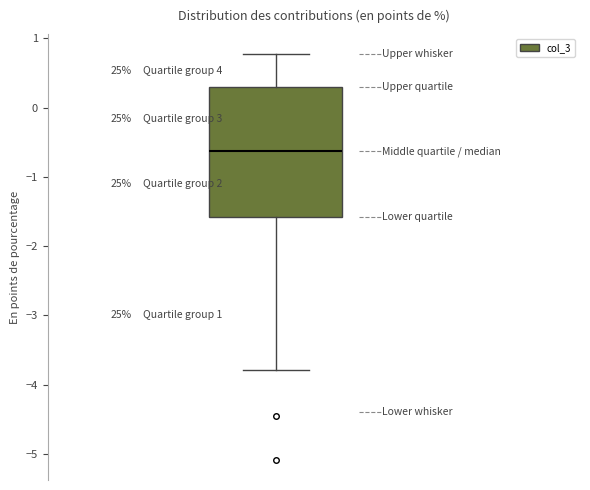

Read this box plot against the y-axis: the position of the median line, the range covered by the box, and the ends of both whiskers. The values are not printed on the chart, so give them approximately, as read against the axis.

median -0.6, box -1.6 to 0.3, whiskers -3.8 to 0.8